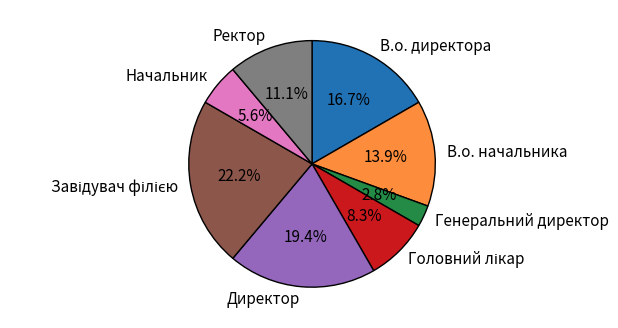

What is the ratio of the value at В.о. начальника to the value at В.о. директора?

0.8